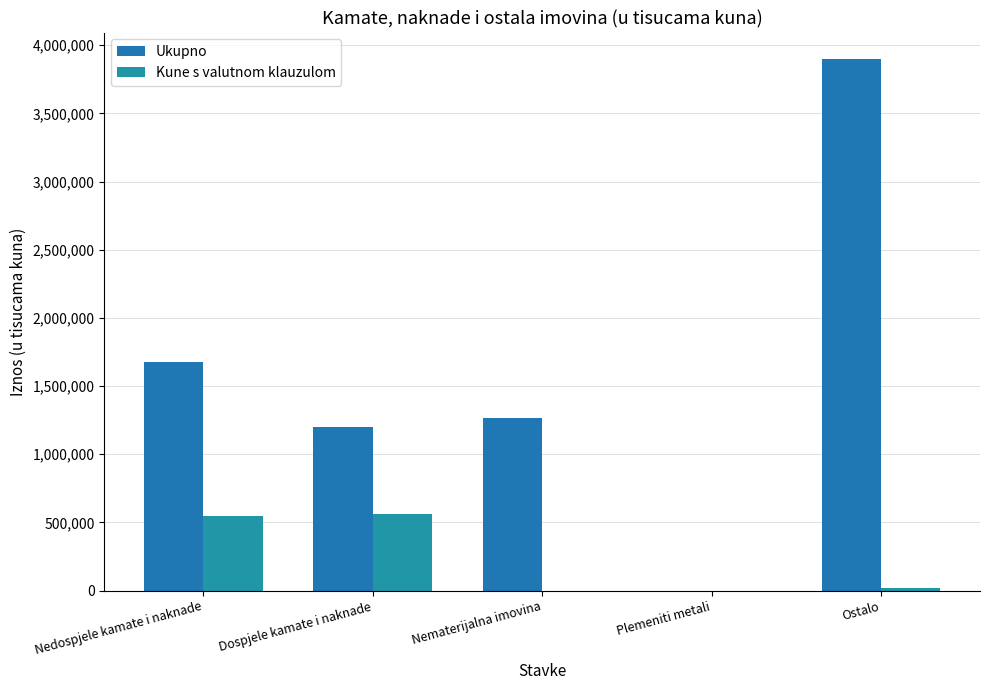

What is the maximum value shown in the chart?

3898178